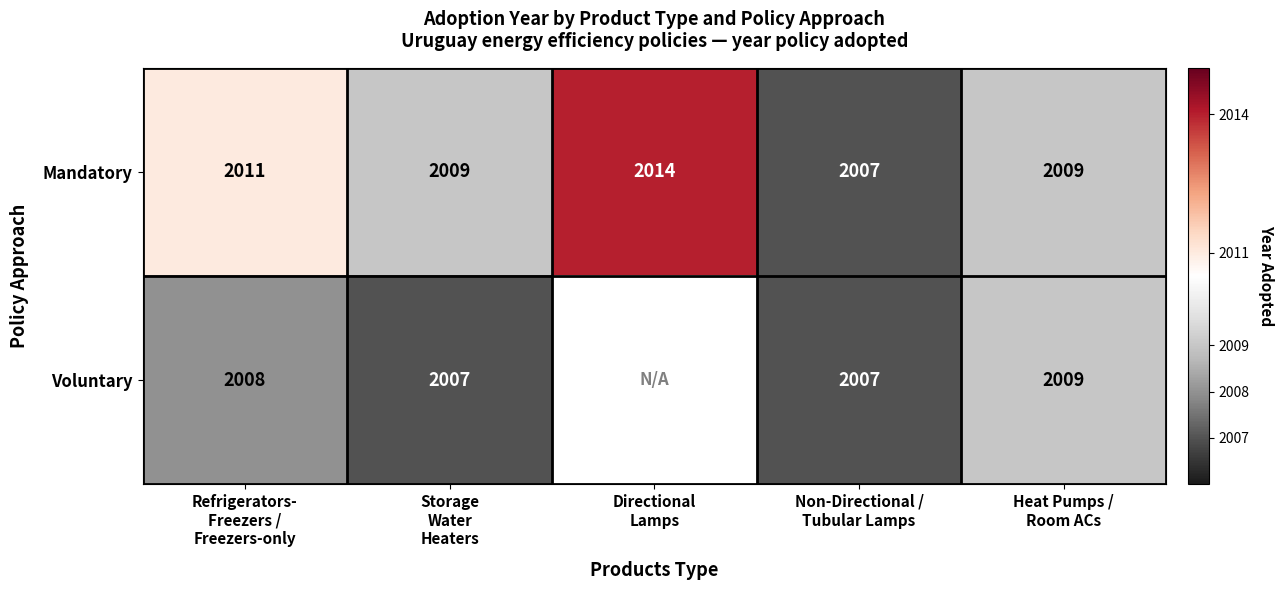

What is the minimum value for Mandatory?

2007